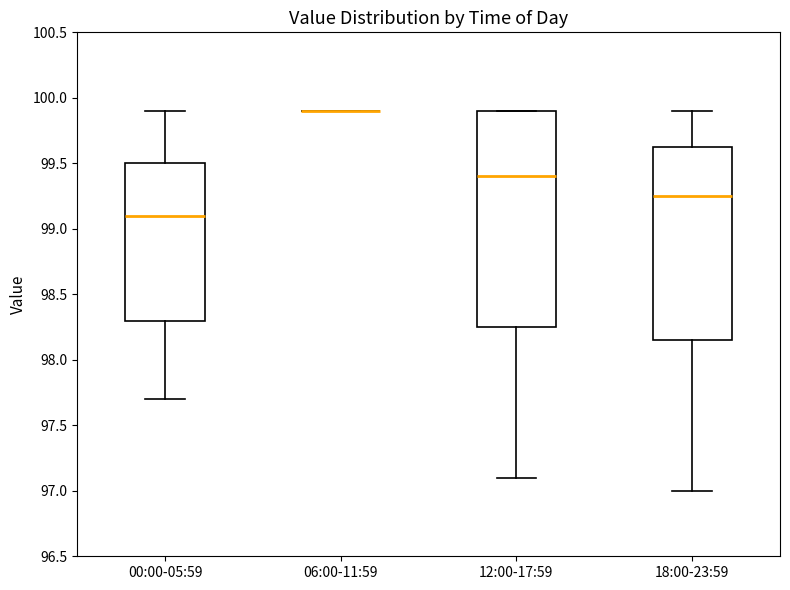

Reading left to right, read every box against the y-axis: the position of its median line, the range the box covers, and the ends of its whiskers. The values are not printed on the chart, so give them approximately, as read against the axis.

00:00-05:59: median 99.10, box 98.30 to 99.50, whiskers 97.70 to 99.90
06:00-11:59: box collapsed to a line at 99.90, whiskers 99.90 to 99.90
12:00-17:59: median 99.40, box 98.25 to 99.90, whiskers 97.10 to 99.90
18:00-23:59: median 99.25, box 98.15 to 99.65, whiskers 97.00 to 99.90